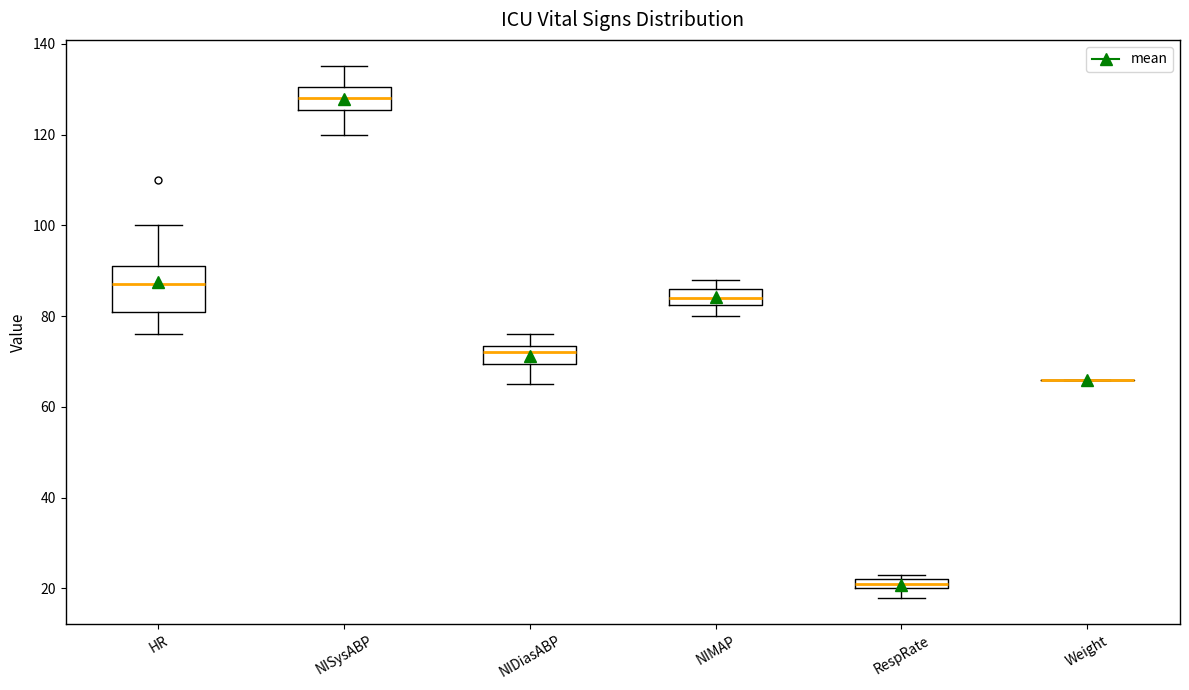

Where is the upper edge of the box for NIDiasABP on the y-axis? The values are not printed on the chart, so give them approximately, as read against the axis.

74